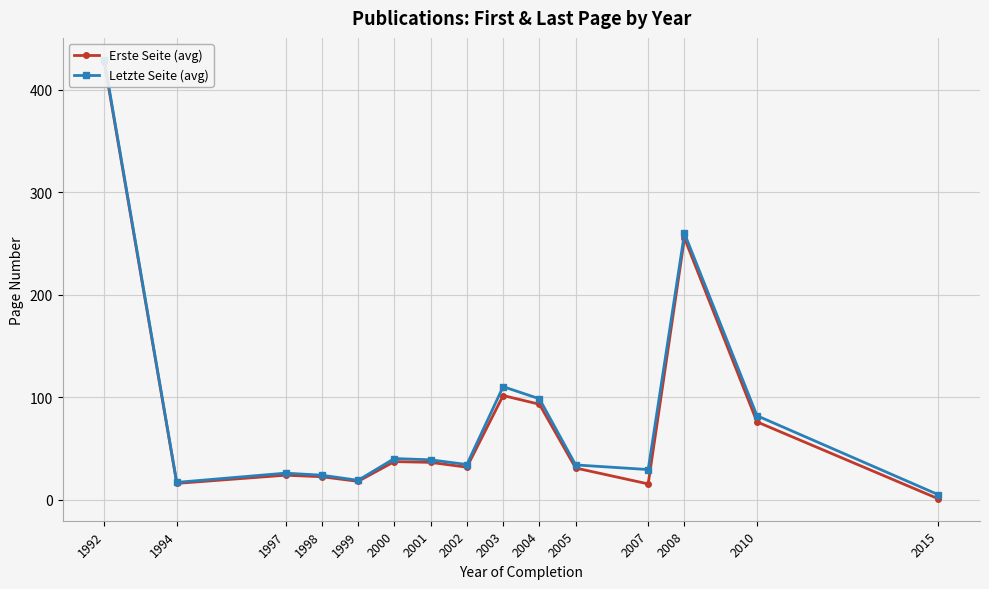

What is the smallest value displayed?

1.0